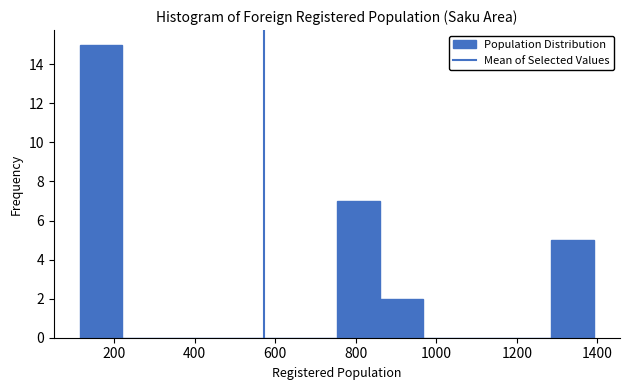

Reading left to right, list every bar in this chart as the range it spans on the x-axis followed by its height. Neither the bar edges nor the heights are printed on the chart, so give them approximately, as read against the axes.

120 to 220: 15
220 to 320: 0
320 to 440: 0
440 to 540: 0
540 to 640: 0
640 to 760: 0
760 to 860: 7
860 to 960: 2
960 to 1080: 0
1080 to 1180: 0
1180 to 1280: 0
1280 to 1400: 5